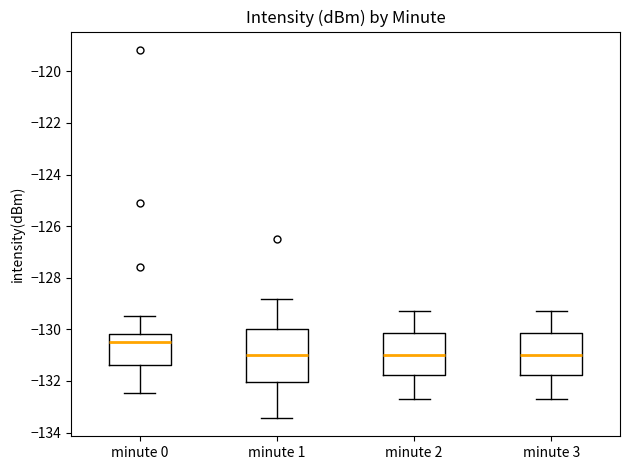

Reading left to right, transcribe this box plot: for each box, give where its median line is, the range the box spans, and where its two whiskers end, as read against the y-axis. The values are not printed on the chart, so give them approximately, as read against the axis.

minute 0: median -130.4, box -131.4 to -130.2, whiskers -132.4 to -129.4
minute 1: median -131.0, box -132.0 to -130.0, whiskers -133.4 to -128.8
minute 2: median -131.0, box -131.8 to -130.2, whiskers -132.6 to -129.2
minute 3: median -131.0, box -131.8 to -130.2, whiskers -132.6 to -129.2